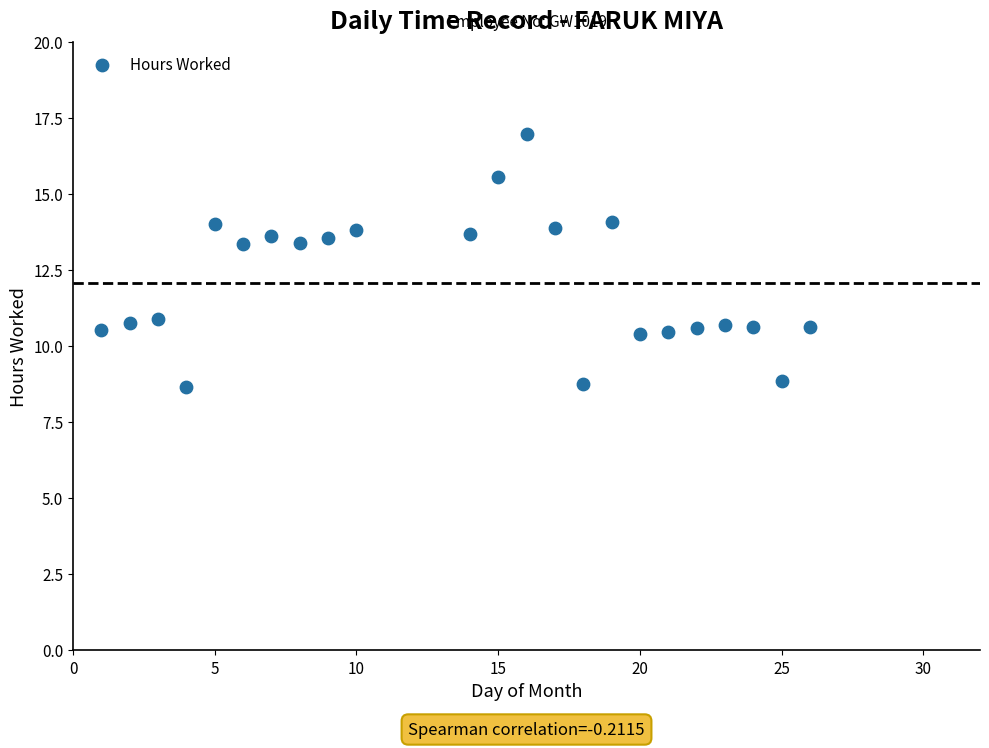

What is the range of Y values (max minus min)?

8.3